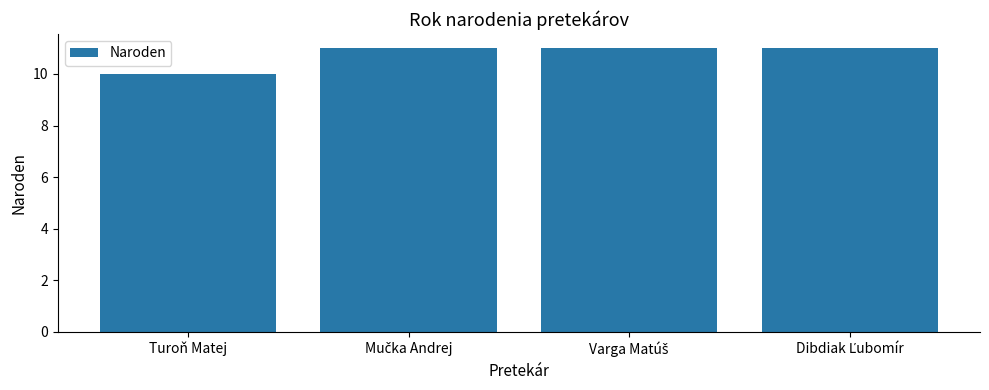

The value at Turoň Matej is 10. True or false?

True